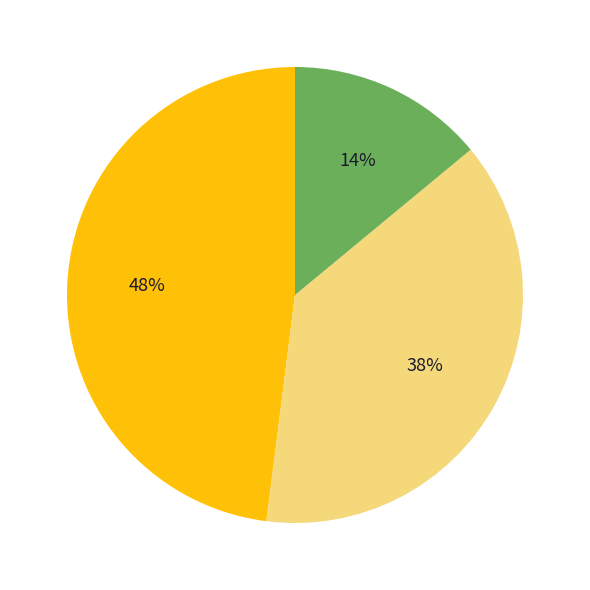

To the nearest percent, what is the difference between the largest and smallest slice percentages?

34%